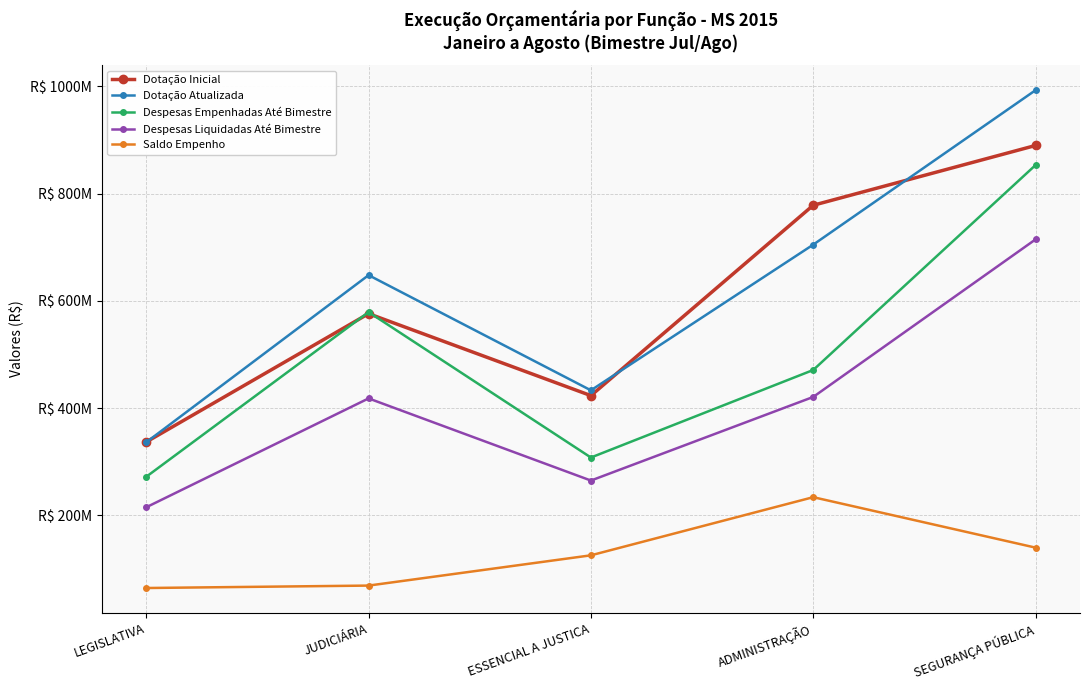

What position from the right is ESSENCIAL A JUSTICA?

3